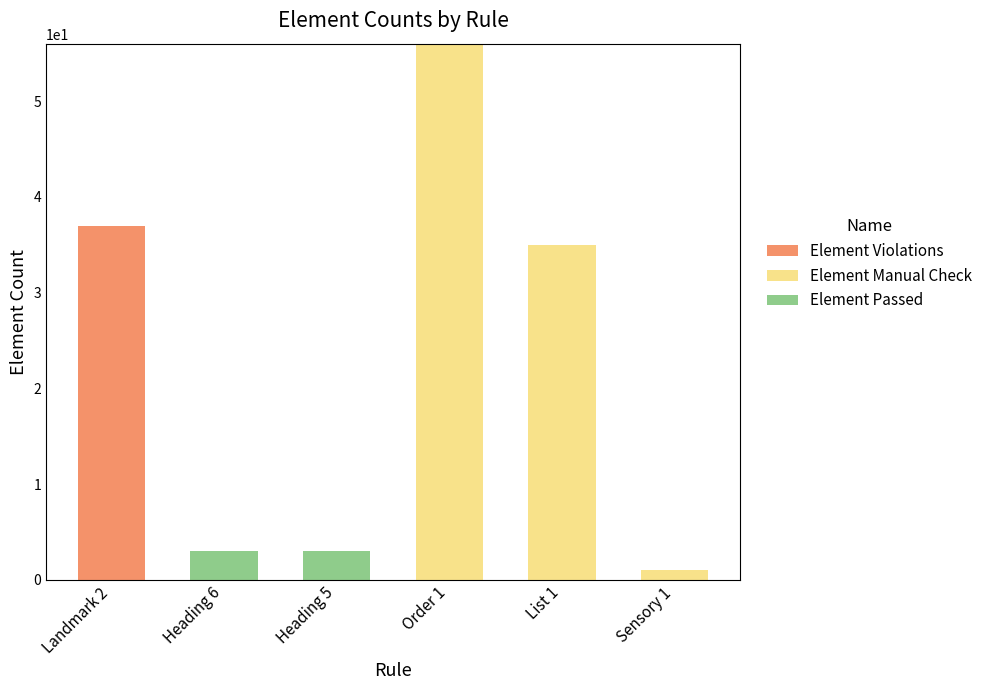

Is it true that Element Violations equals -26 at Heading 6?

False